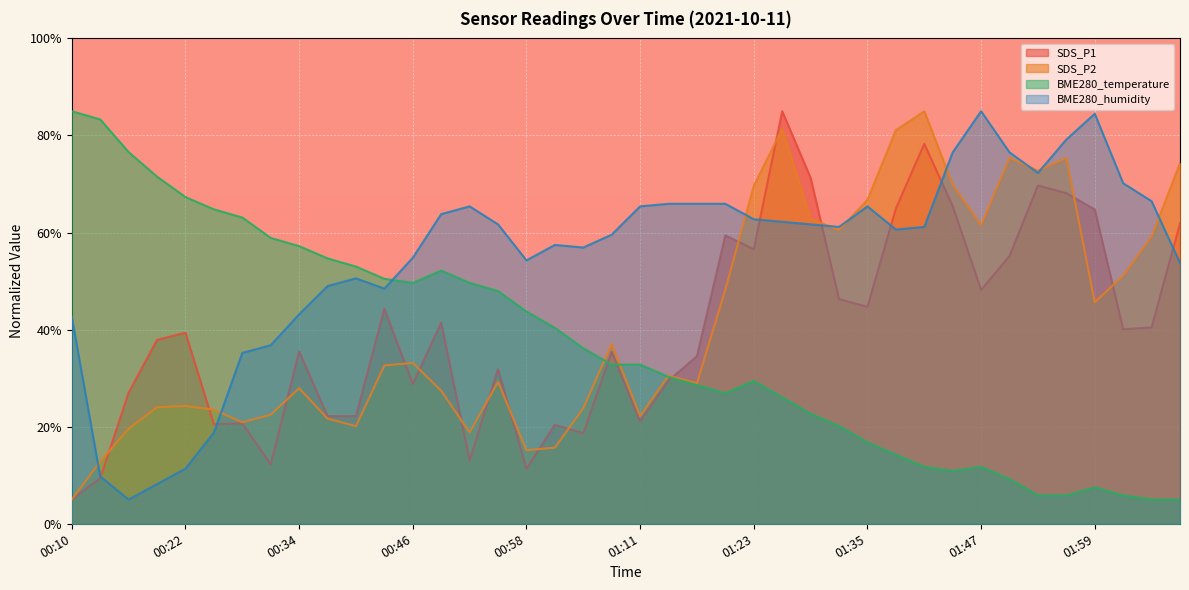

Reading left to right, list all the values displayed in this chart.

SDS_P1: 00:10=5.0	00:13=9.3	00:16=27.0	00:19=37.9	00:22=39.4	00:25=20.5	00:28=20.7	00:31=12.2	00:34=35.5	00:37=22.2	00:40=22.2	00:43=44.3	00:46=28.8	00:49=41.4	00:52=13.0	00:55=31.9	00:58=11.3	01:01=20.4	01:04=18.6	01:08=35.4	01:11=21.1	01:14=29.5	01:17=34.5	01:20=59.4	01:23=56.6	01:26=85.0	01:29=71.3	01:32=46.3	01:35=44.7	01:38=65.0	01:41=78.3	01:44=65.4	01:47=48.2	01:50=55.2	01:53=69.7	01:56=68.1	01:59=64.8	02:02=40.1	02:05=40.5	02:08=61.9
SDS_P2: 00:10=5.0	00:13=12.8	00:16=19.6	00:19=24.0	00:22=24.3	00:25=23.5	00:28=20.9	00:31=22.5	00:34=27.9	00:37=21.7	00:40=20.1	00:43=32.6	00:46=33.1	00:49=27.4	00:52=18.8	00:55=29.2	00:58=15.2	01:01=15.7	01:04=23.8	01:08=37.1	01:11=22.2	01:14=30.5	01:17=29.0	01:20=48.3	01:23=69.6	01:26=81.4	01:29=62.9	01:32=60.5	01:35=66.8	01:38=81.1	01:41=85.0	01:44=69.9	01:47=61.5	01:50=75.4	01:53=72.8	01:56=75.4	01:59=45.7	02:02=51.1	02:05=59.2	02:08=74.3
BME280_temperature: 00:10=85.0	00:13=83.3	00:16=76.6	00:19=71.5	00:22=67.3	00:25=64.8	00:28=63.1	00:31=58.9	00:34=57.2	00:37=54.7	00:40=53.0	00:43=50.5	00:46=49.6	00:49=52.2	00:52=49.6	00:55=47.9	00:58=43.7	01:01=40.4	01:04=36.2	01:08=32.8	01:11=32.8	01:14=30.3	01:17=28.6	01:20=26.9	01:23=29.4	01:26=26.1	01:29=22.7	01:32=20.2	01:35=16.8	01:38=14.3	01:41=11.7	01:44=10.9	01:47=11.7	01:50=9.2	01:53=5.8	01:56=5.8	01:59=7.5	02:02=5.8	02:05=5.0	02:08=5.0
BME280_humidity: 00:10=42.6	00:13=9.8	00:16=5.0	00:19=8.2	00:22=11.4	00:25=18.8	00:28=35.2	00:31=36.8	00:34=43.1	00:37=49.0	00:40=50.6	00:43=48.4	00:46=54.8	00:49=63.8	00:52=65.4	00:55=61.7	00:58=54.3	01:01=57.5	01:04=56.9	01:08=59.6	01:11=65.4	01:14=65.9	01:17=65.9	01:20=65.9	01:23=62.7	01:26=62.2	01:29=61.7	01:32=61.2	01:35=65.4	01:38=60.6	01:41=61.2	01:44=76.5	01:47=85.0	01:50=76.5	01:53=72.3	01:56=79.2	01:59=84.5	02:02=70.2	02:05=66.5	02:08=53.7